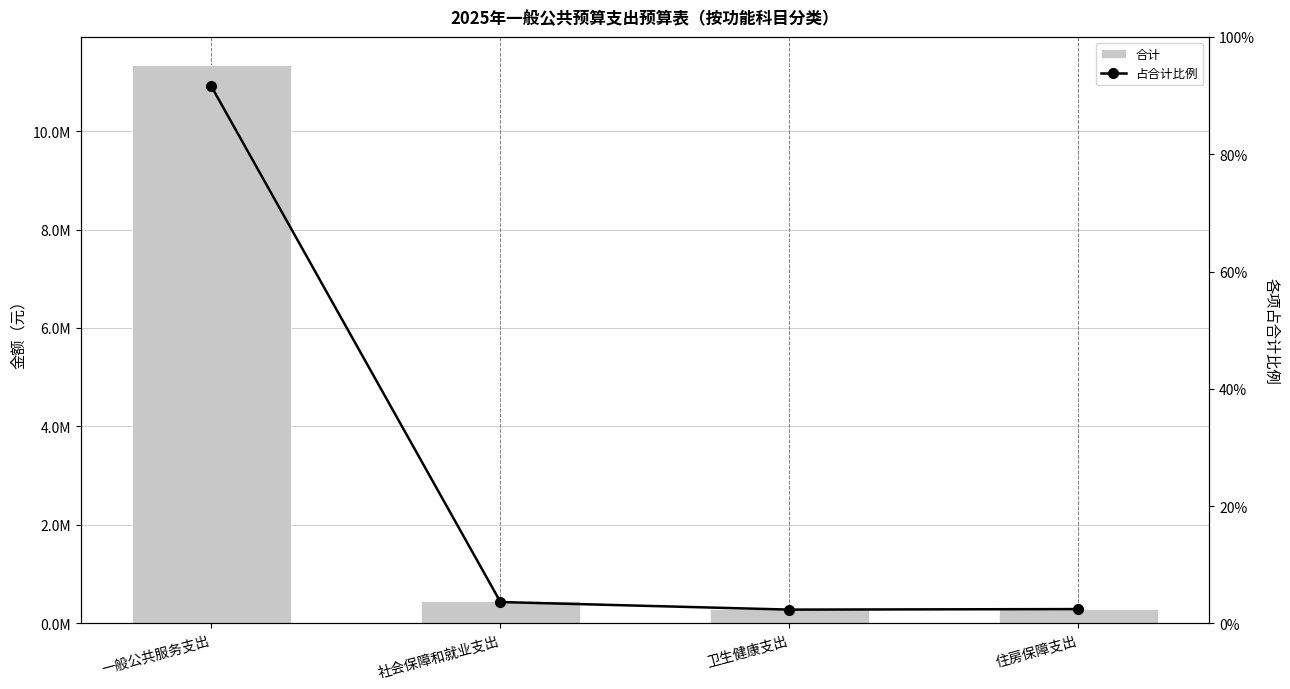

What value does the 合计 series have at 一般公共服务支出?

11344727.0